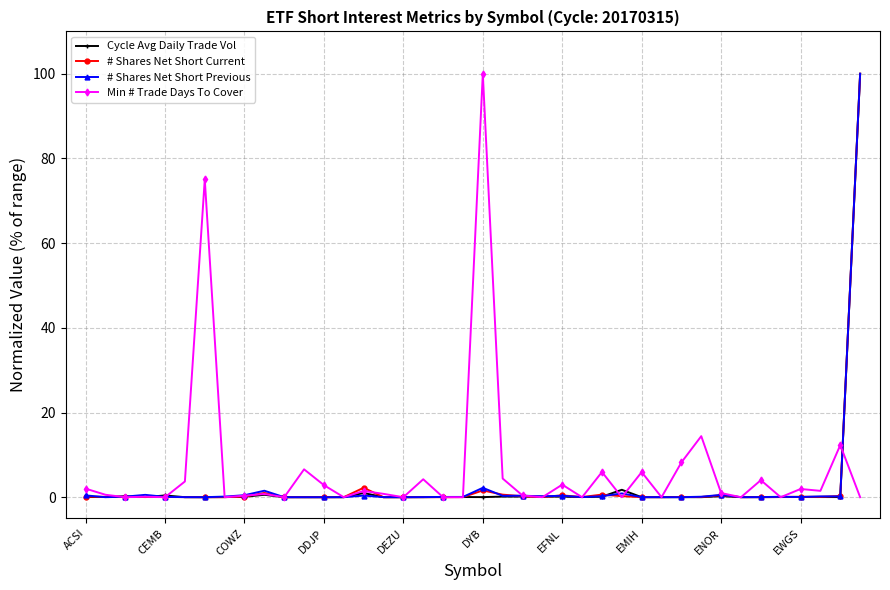

True or false: Cycle Avg Daily Trade Vol has more than 0 points higher than both neighbors.

True